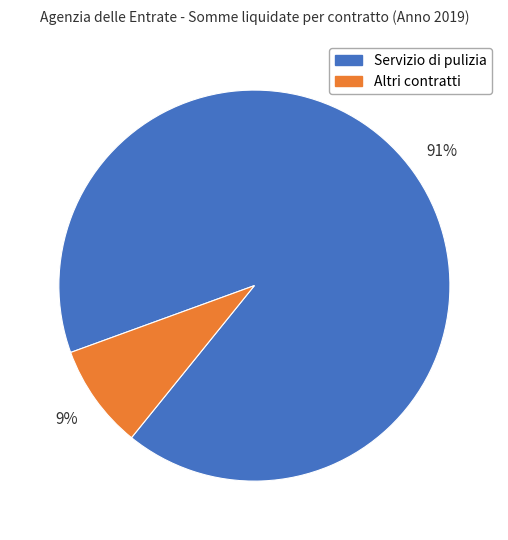

True or false: Altri contratti accounts for 9% of the total.

True